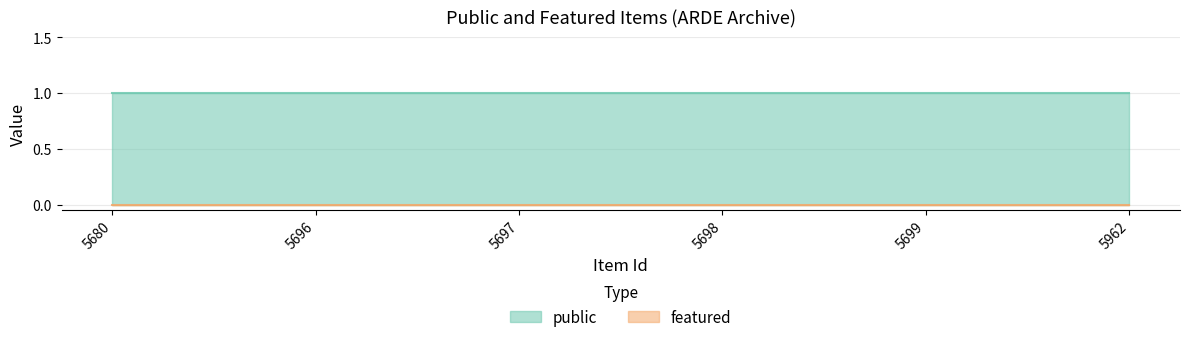

Reading left to right, what are all the values shown in this chart?

public: 1	1	1	1	1	1
featured: 0	0	0	0	0	0